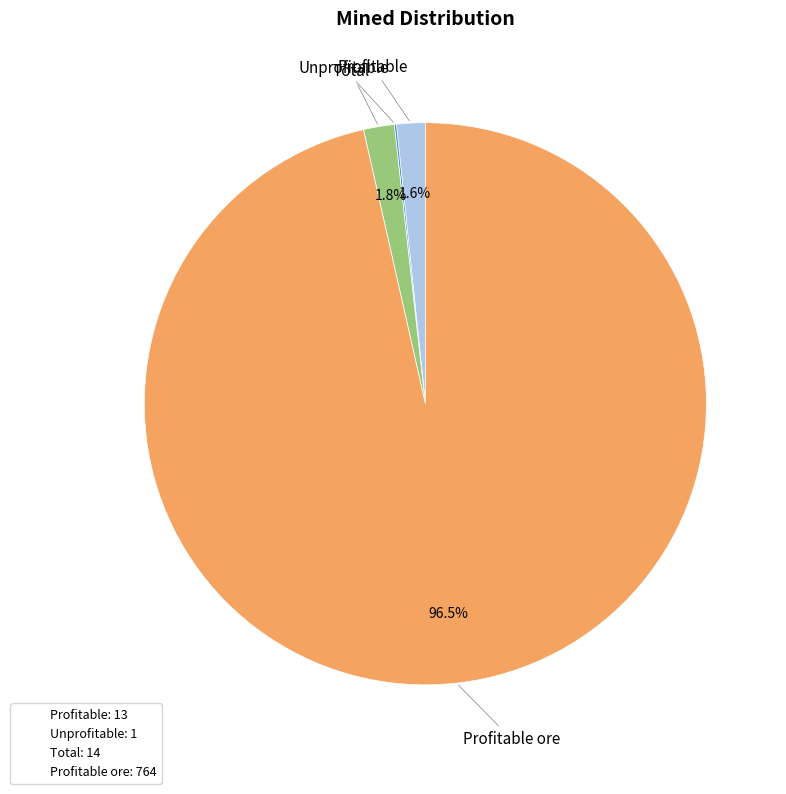

Which category has the biggest portion of the pie?

Profitable ore: 764